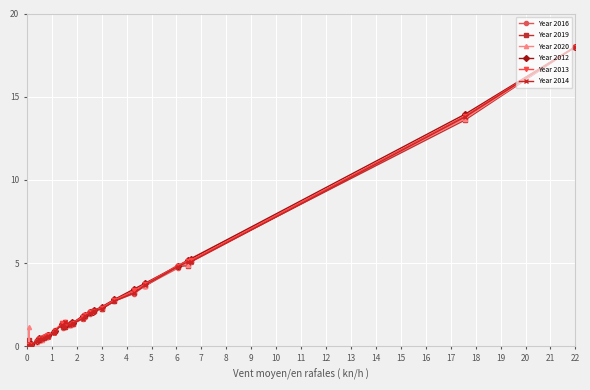

What is the average value of the Year 2013 series?

2.1